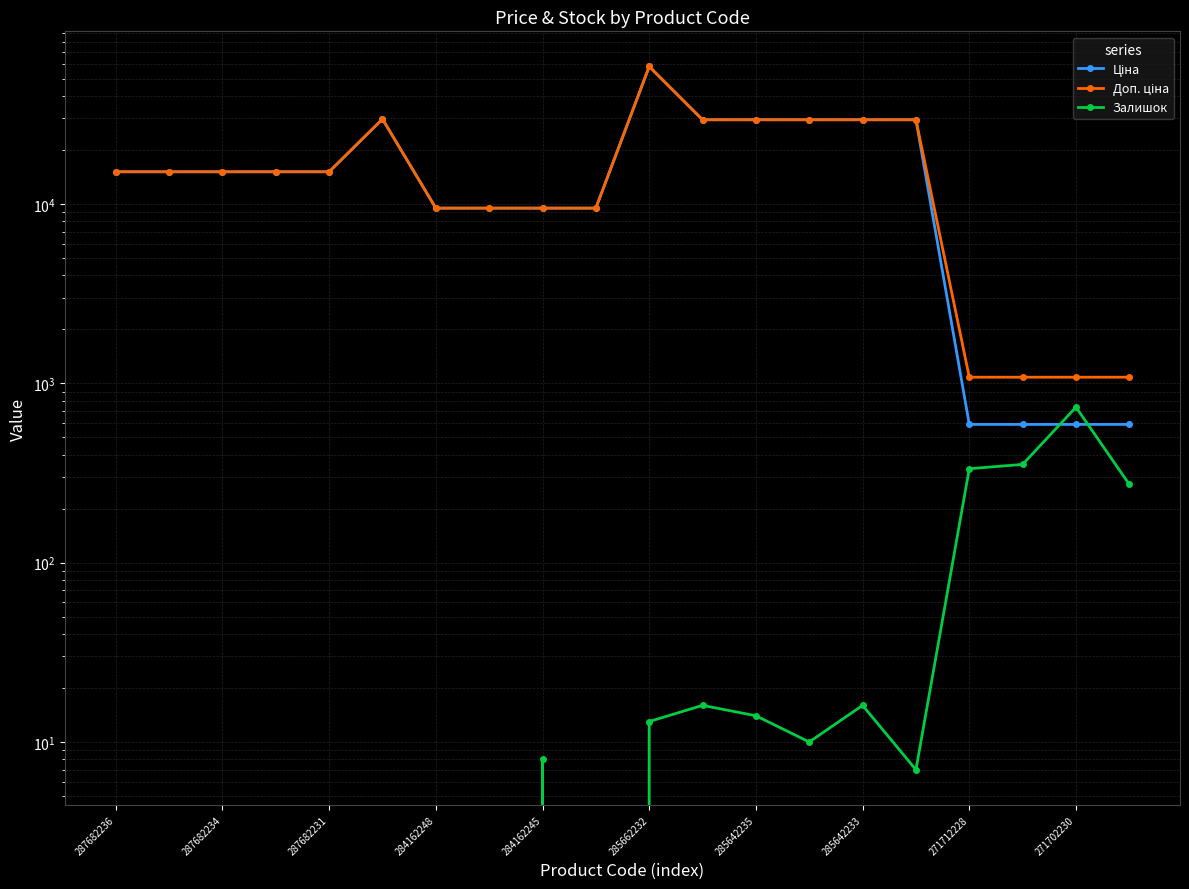

How many lines are shown in the chart?

3